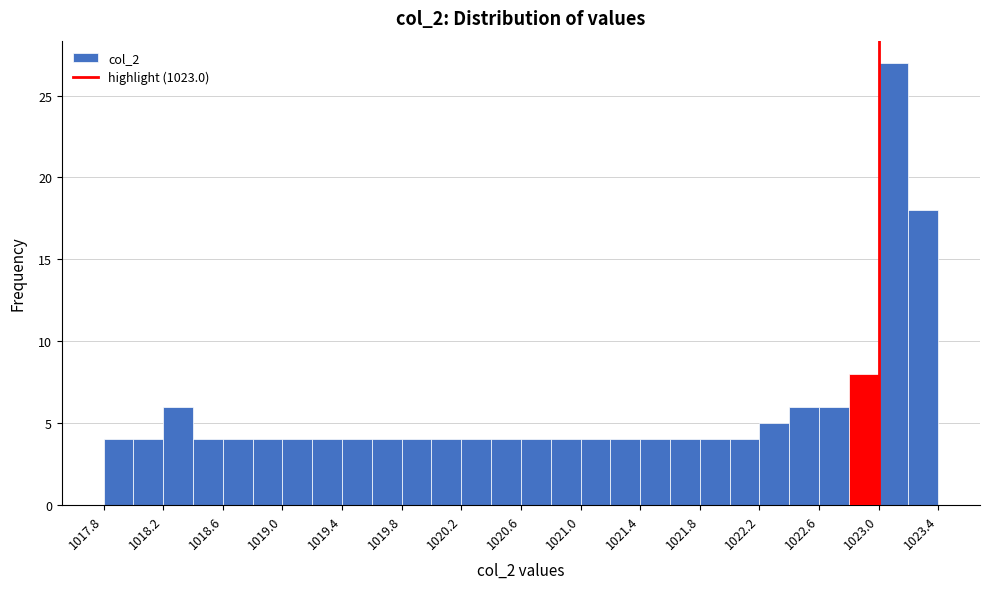

How tall is the bar that spans 1022.4 to 1022.6 on the x-axis? The values are not printed on the chart, so give them approximately, as read against the axis.

6